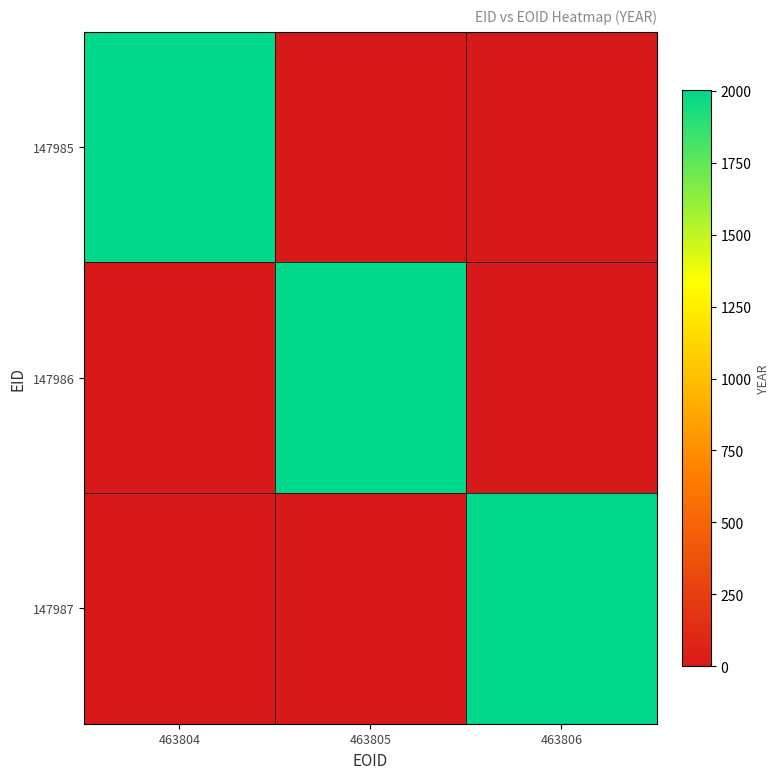

At which category does the chart reach its peak across all series?

463804